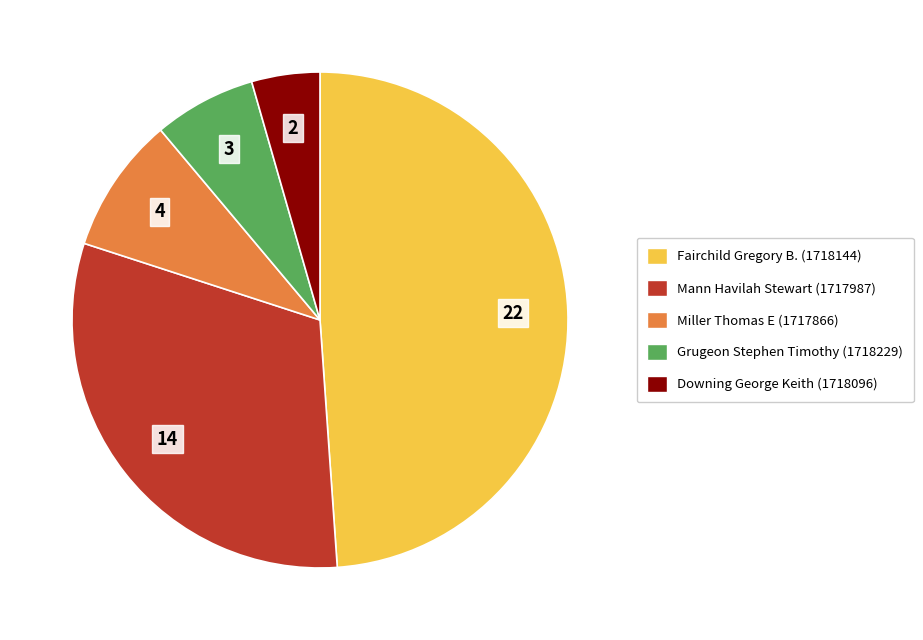

Which category has the biggest portion of the pie?

Fairchild Gregory B. (1718144)